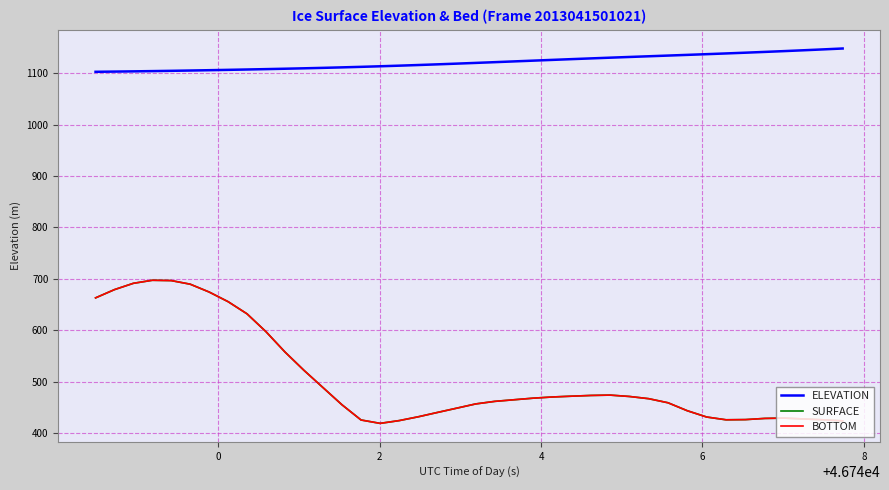

True or false: ELEVATION and SURFACE cross at least once.

False